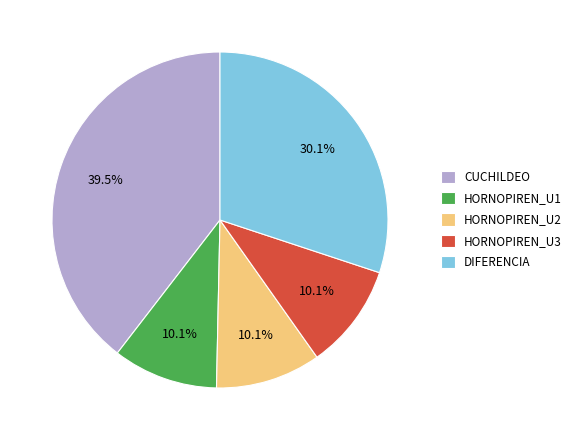

What percentage is NOT represented by DIFERENCIA?

69.9%